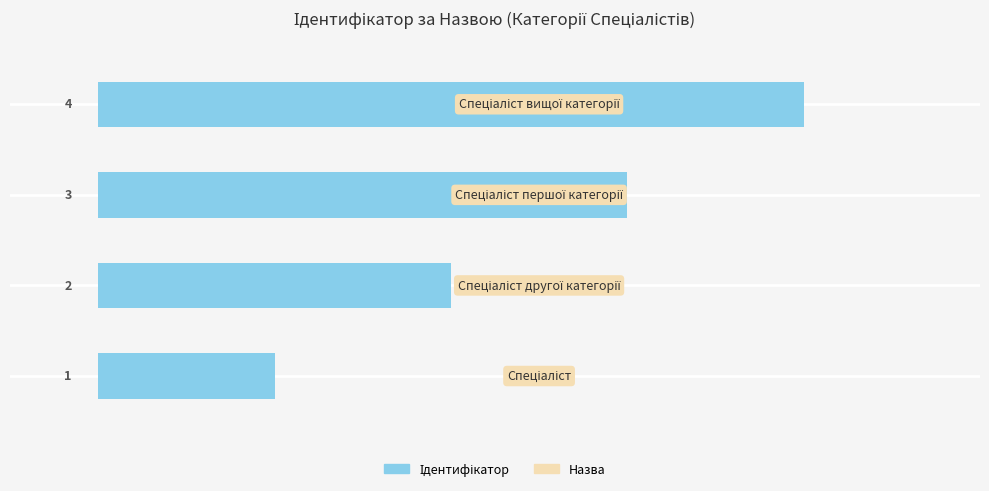

What is the greatest value displayed?

4